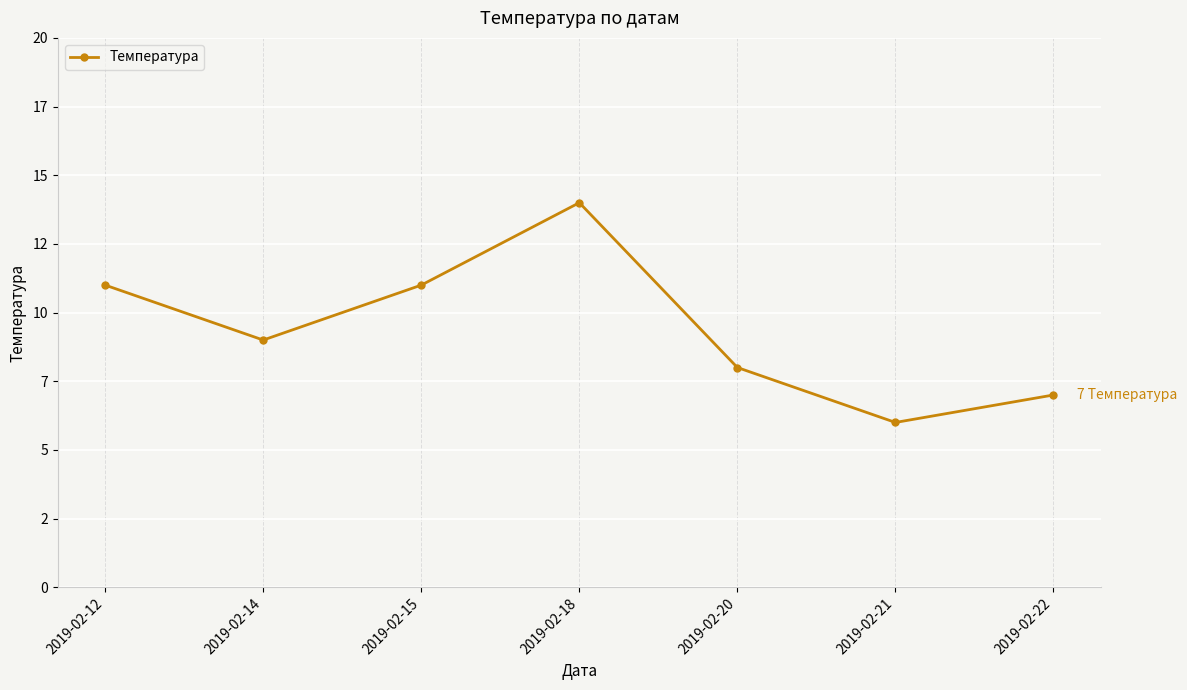

What is the value of the 5th point from the left?

8